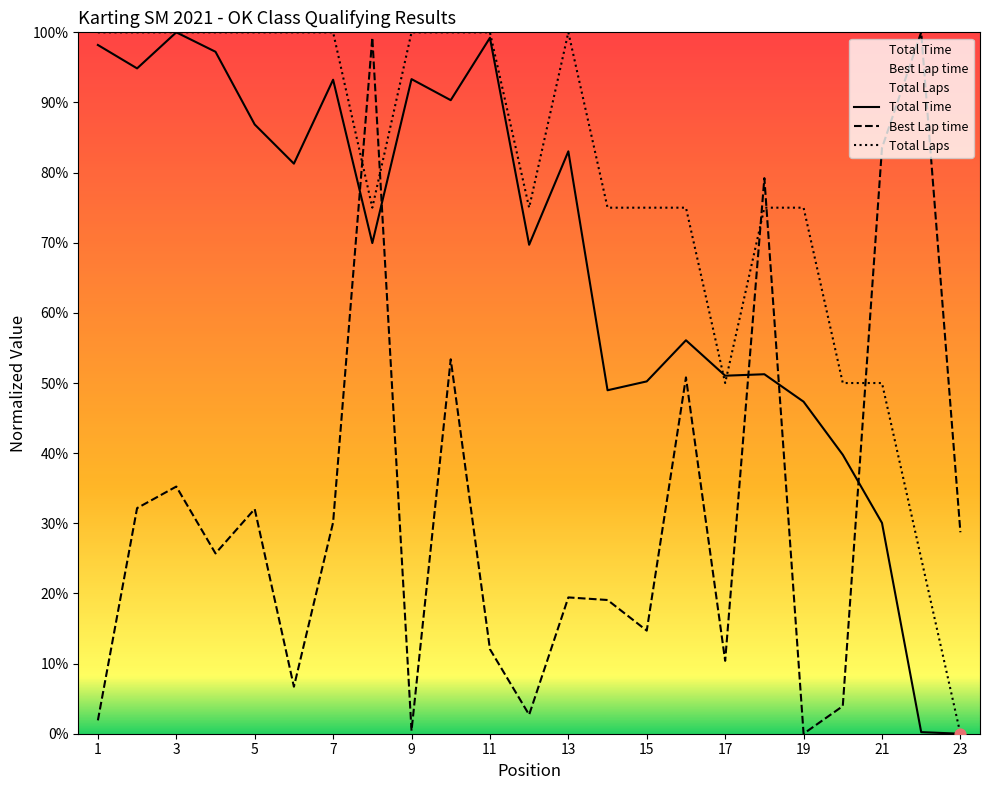

Which series reaches the minimum Y coordinate?

Total Time